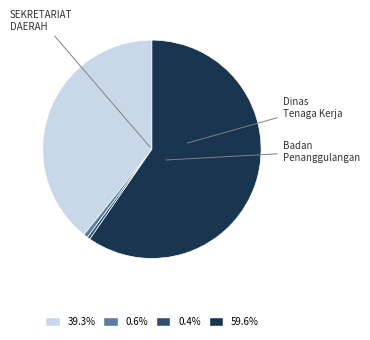

Is there any slice that represents more than half of the pie?

Yes